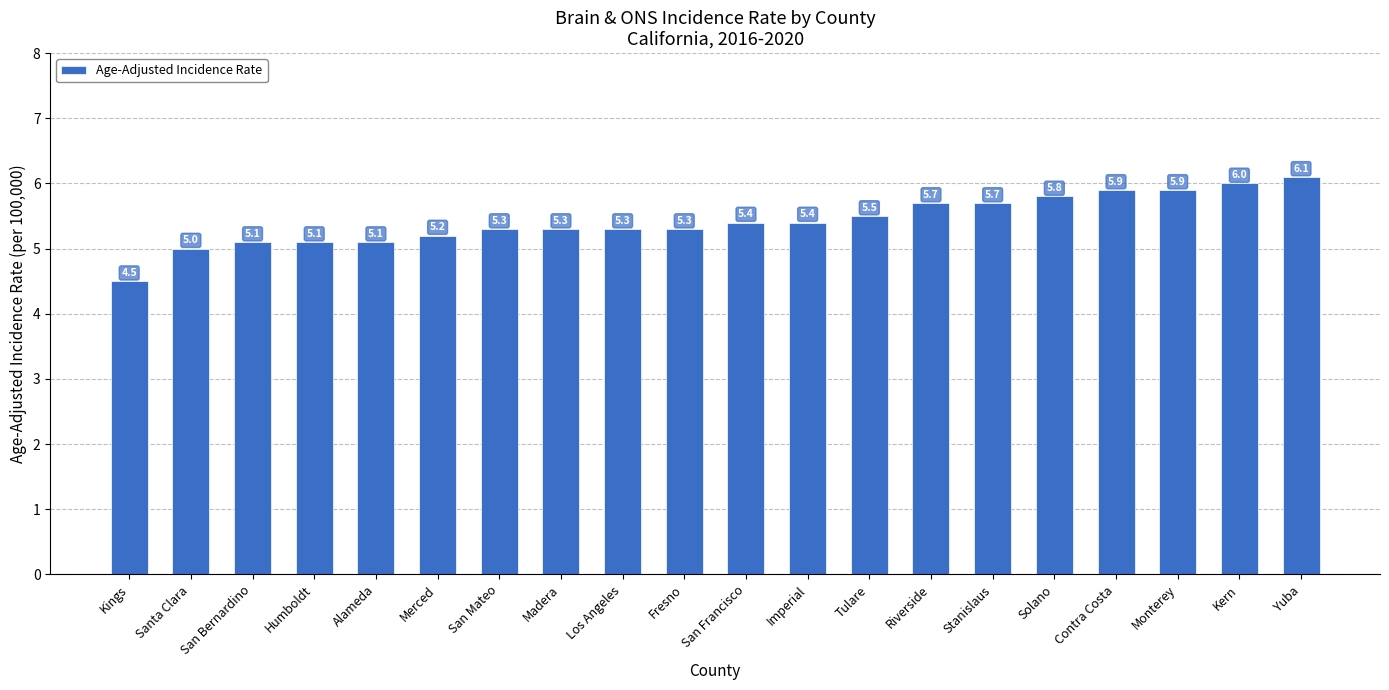

At which category does the chart reach its minimum across all series?

Kings